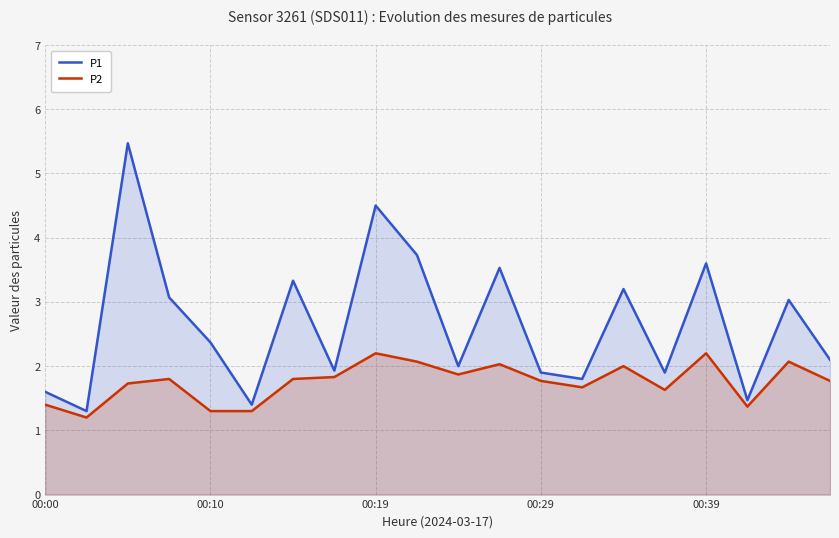

How many interior local peaks does the P2 series have?

6